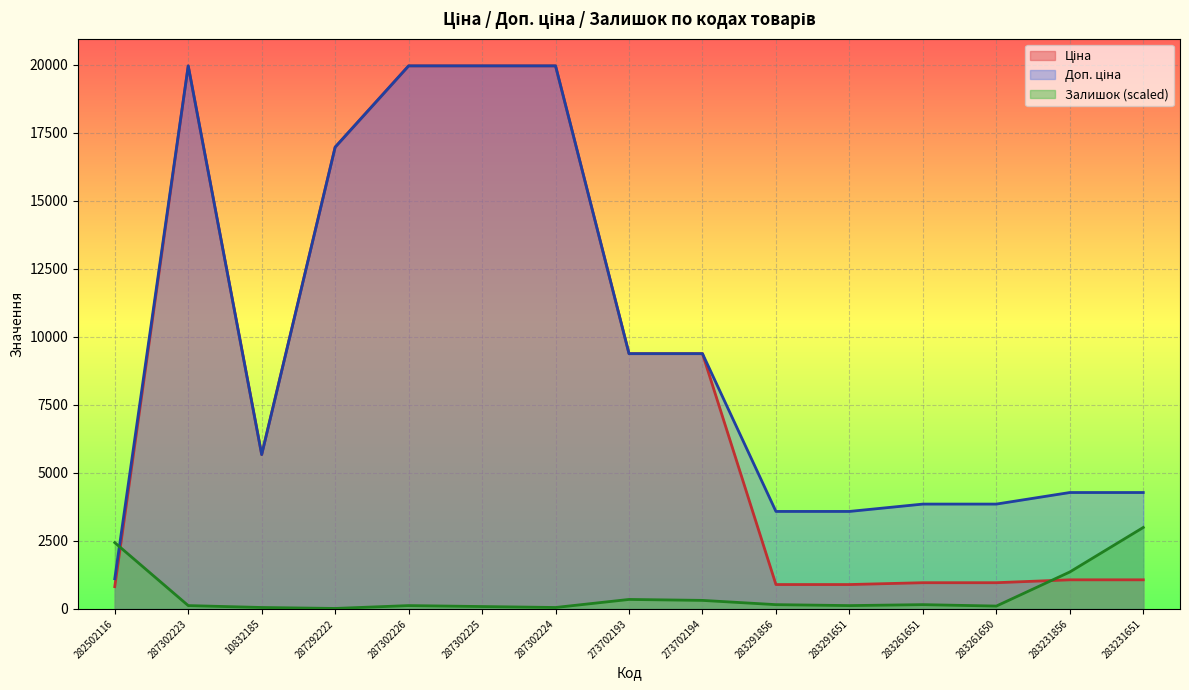

What is the label of the 4th point from the left?

287292222